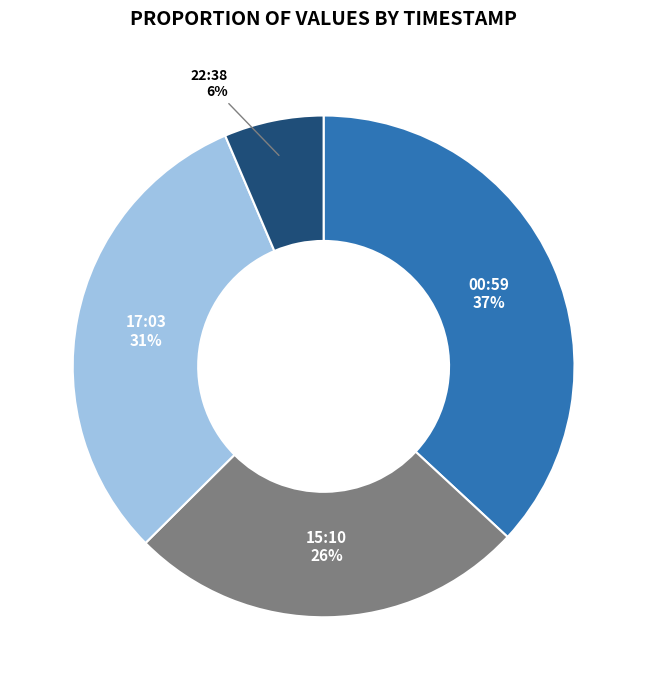

What percentage is the 17:03 slice, to the nearest percent?

31%